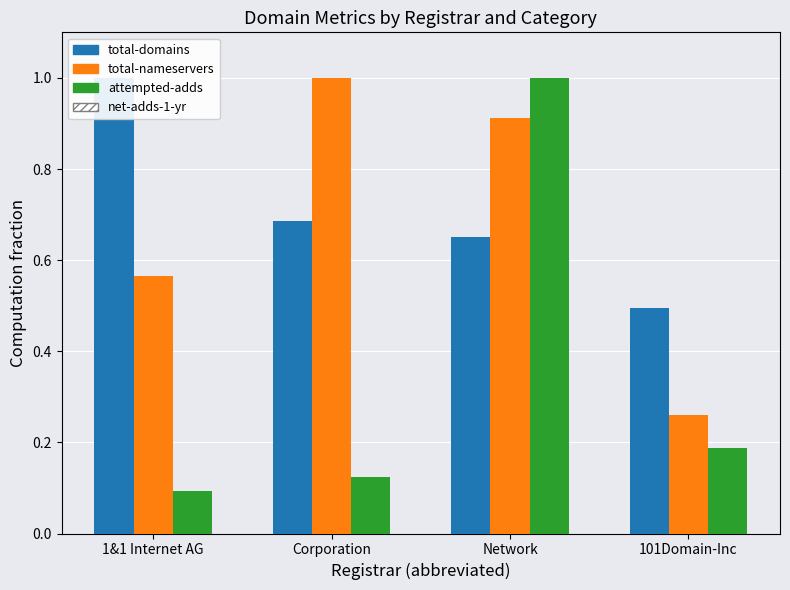

How many series are shown in this chart?

3